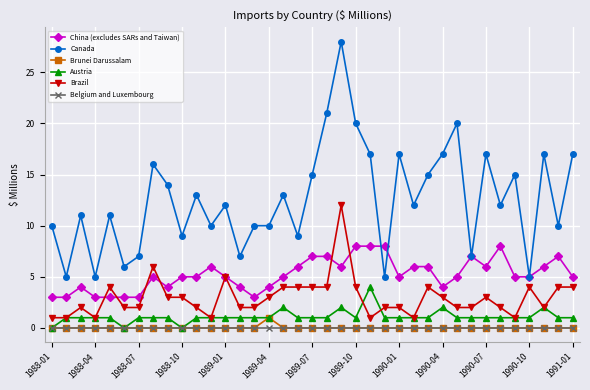

Which series has the largest total across all categories?

Canada